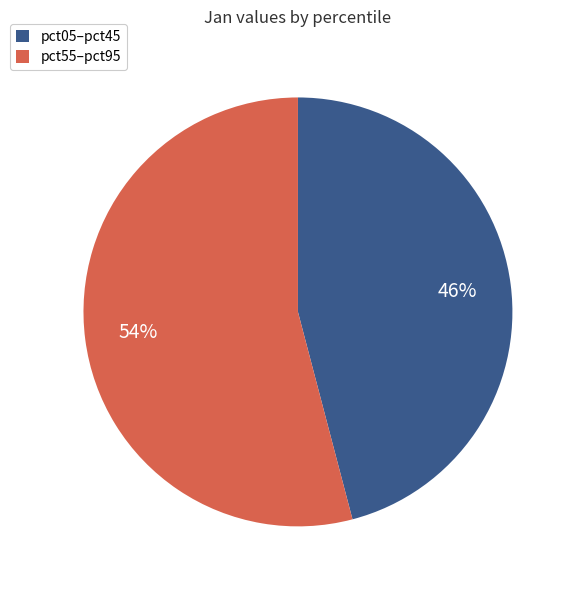

Combined, do pct55–pct95 and pct05–pct45 account for over 50%?

Yes